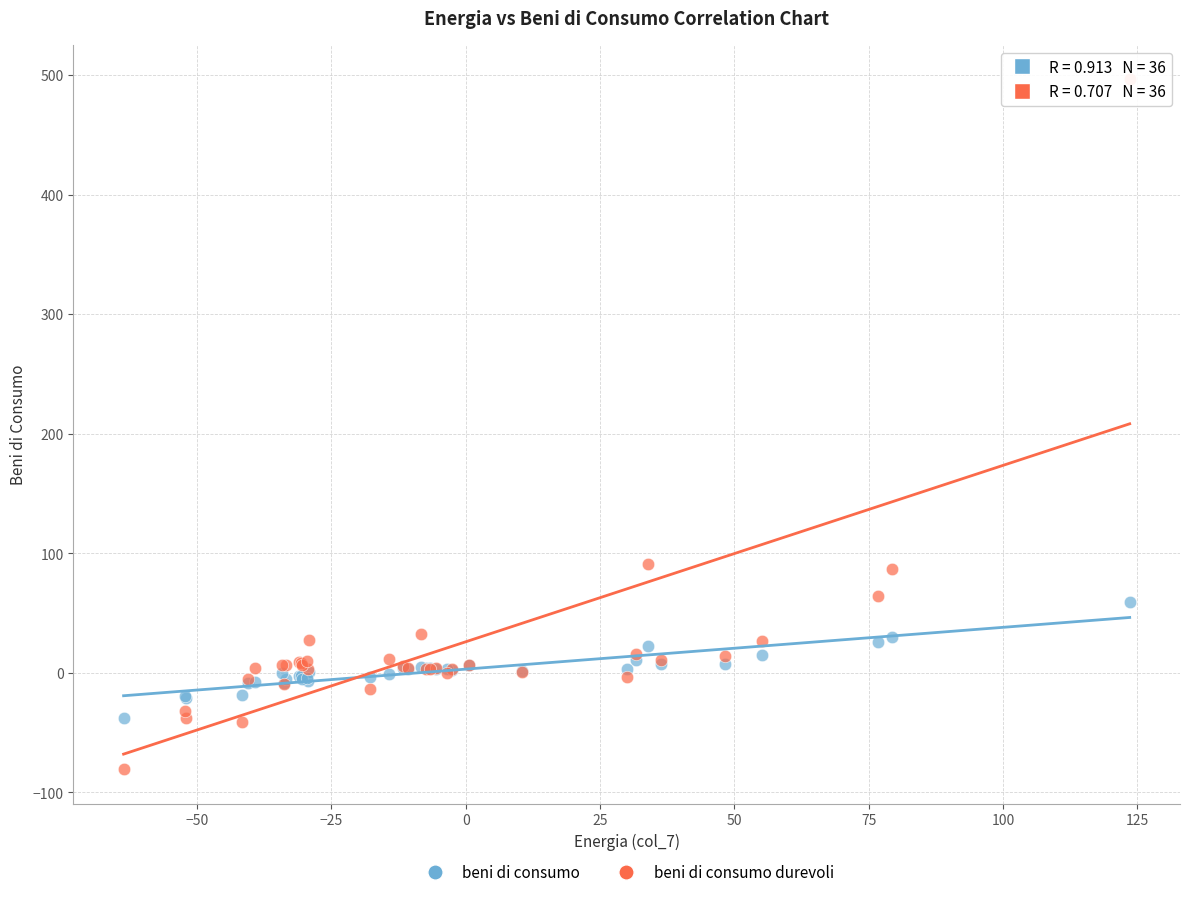

Which series has the widest spread of Y values?

beni di consumo durevoli